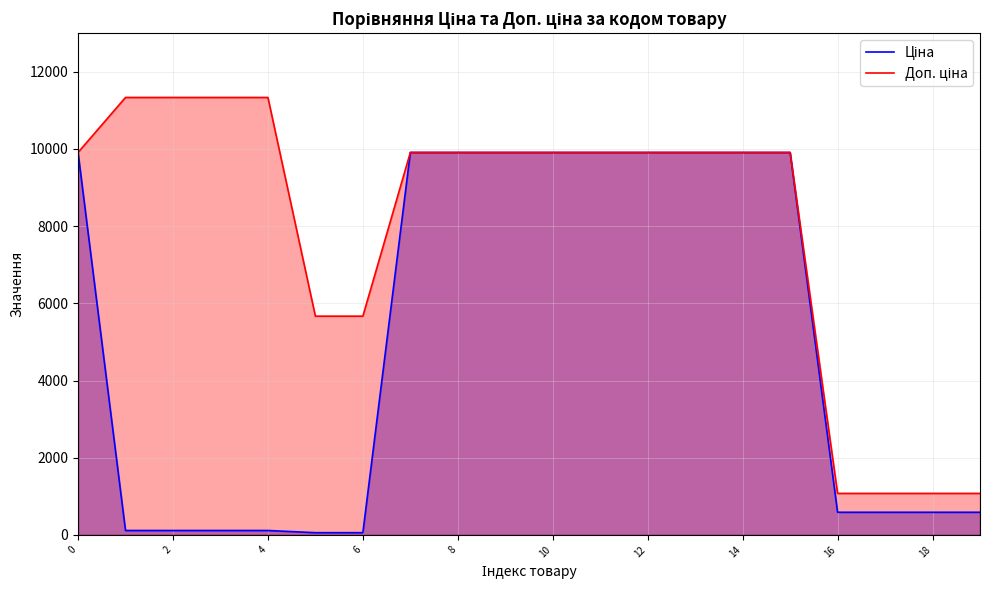

Which series has the largest total across all categories?

Доп. ціна